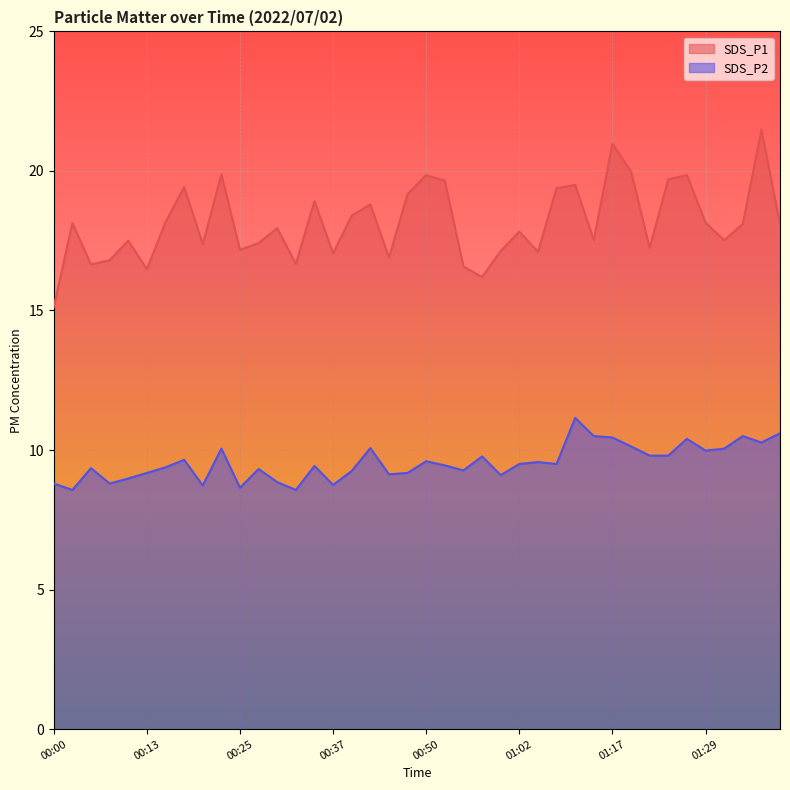

What is the sum of the SDS_P1 values at 01:12 and 01:27?

39.4